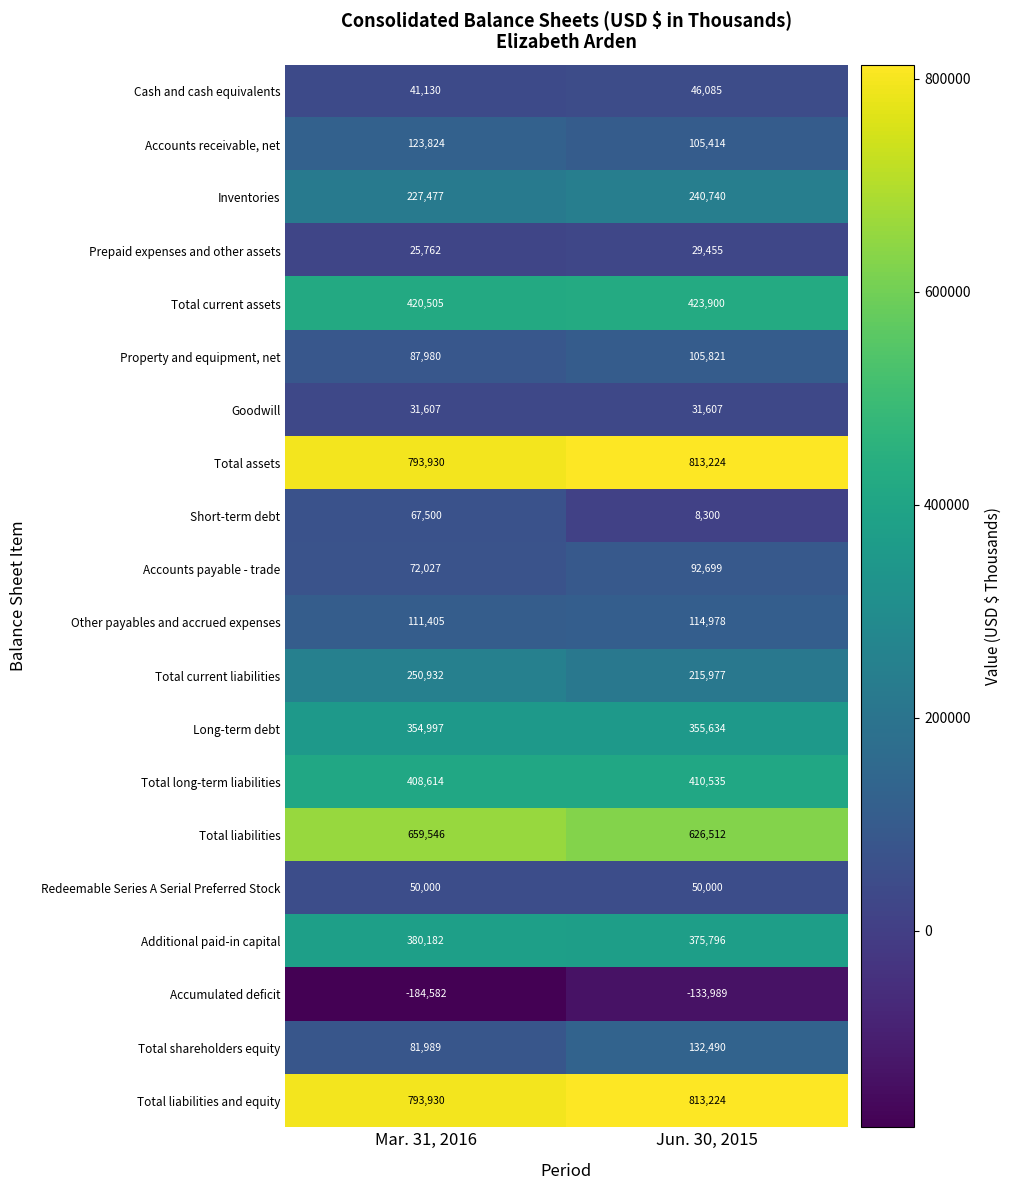

Read the Prepaid expenses and other assets value at Mar. 31, 2016, to the nearest 10.

25760